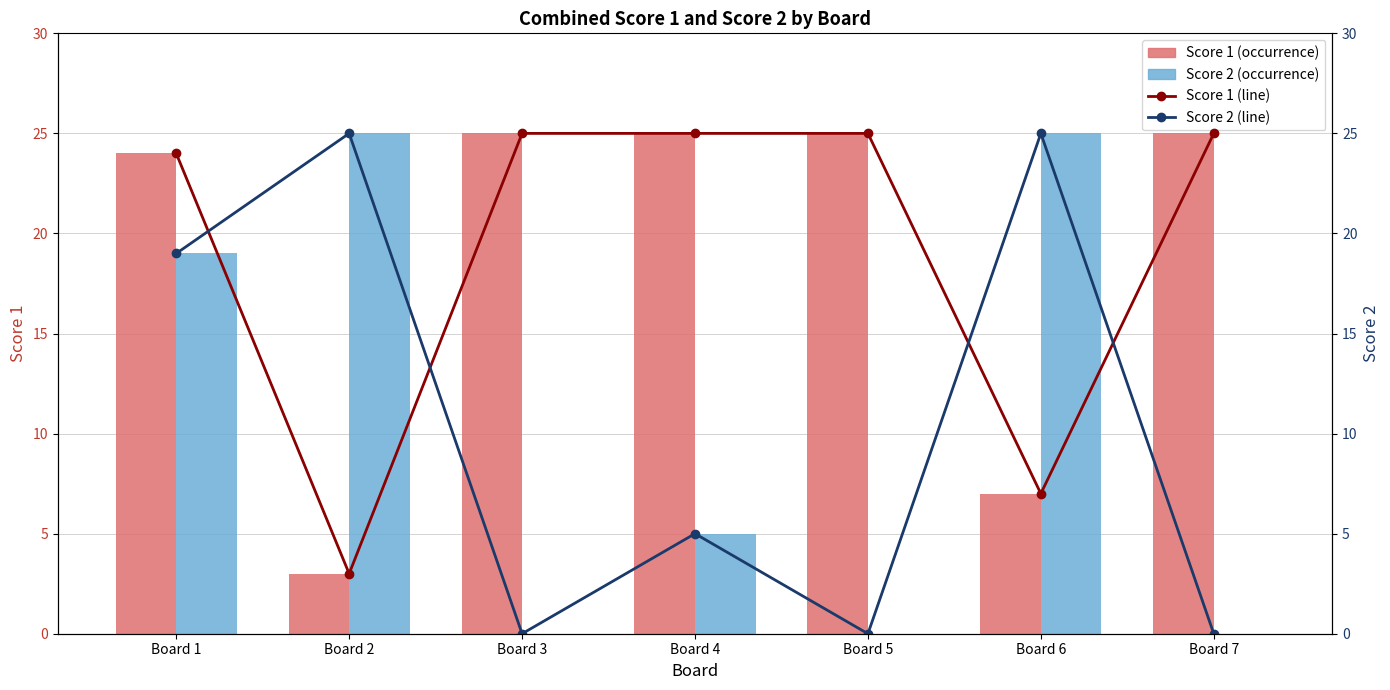

Rank the series by their maximum value, from highest to lowest.

Score 1, Score 2, Score 1 (line), Score 2 (line)